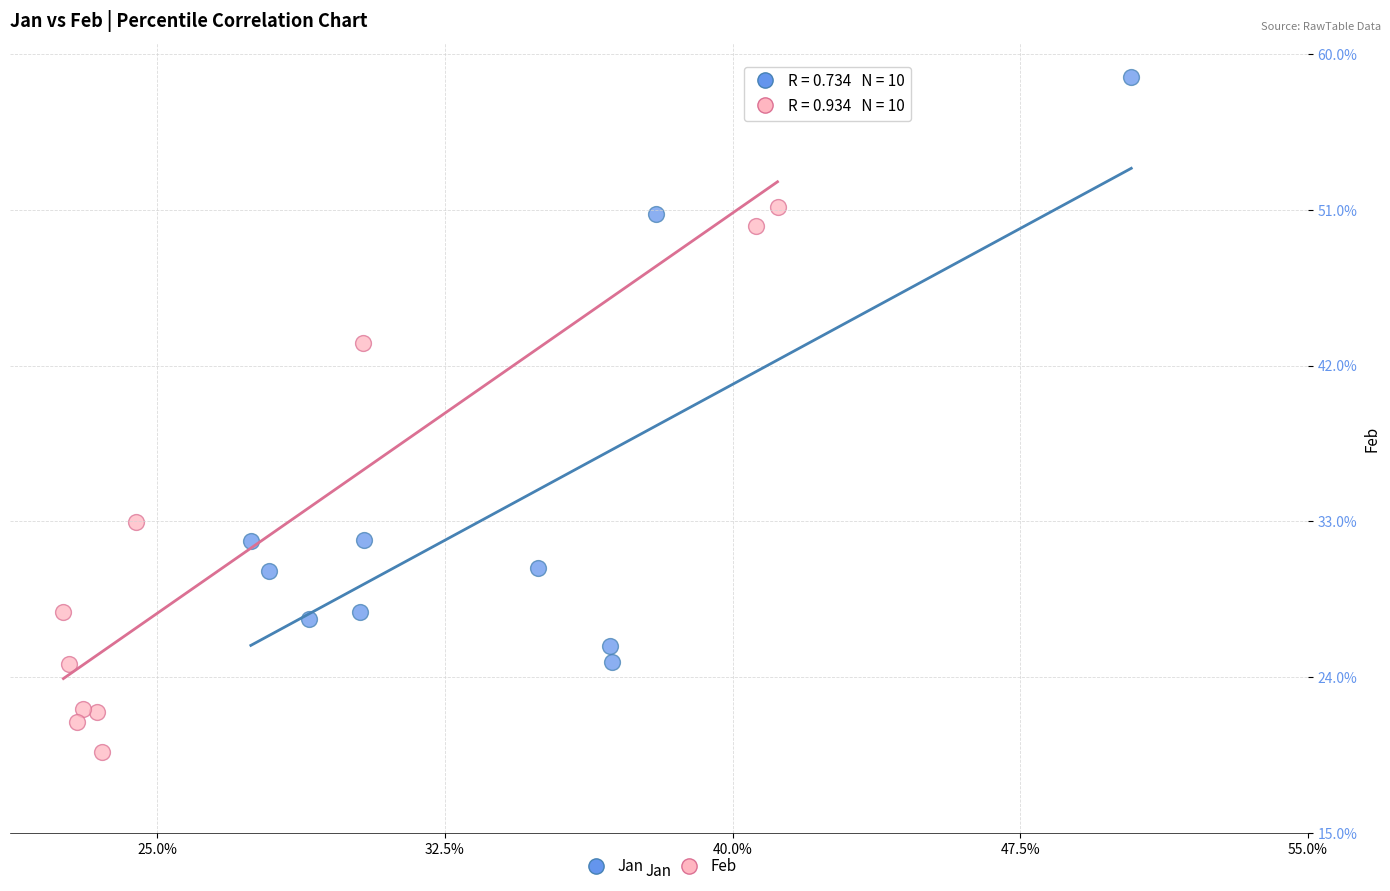

What are all the series names shown in the legend?

Jan, Feb